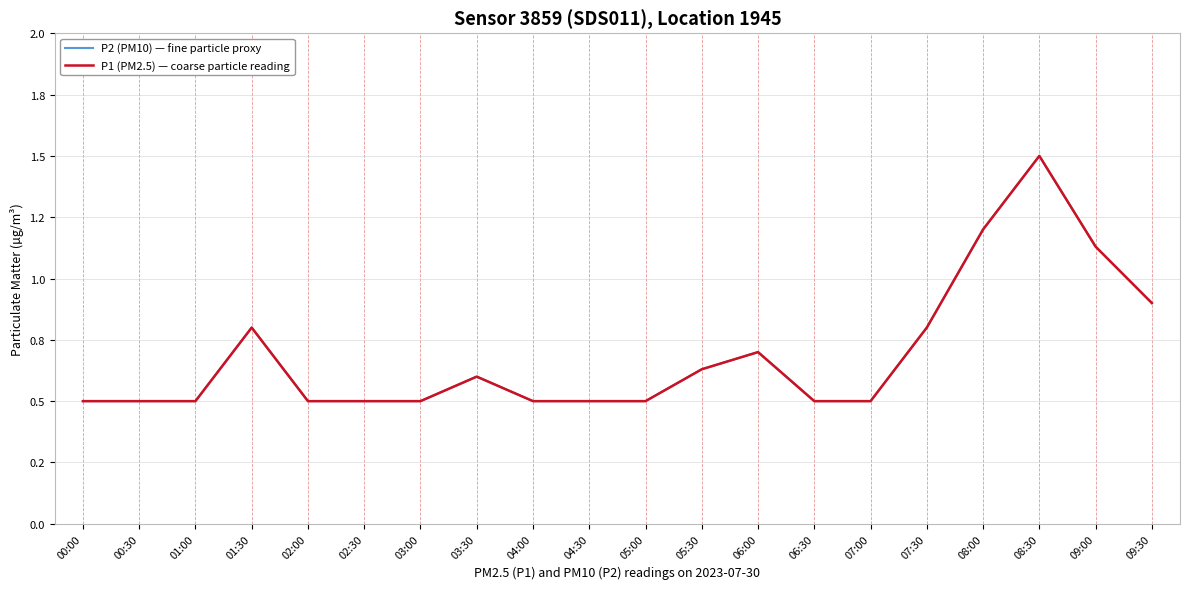

What is the approximate value of P1 (PM2.5) — coarse particle reading at 09:30?

0.9